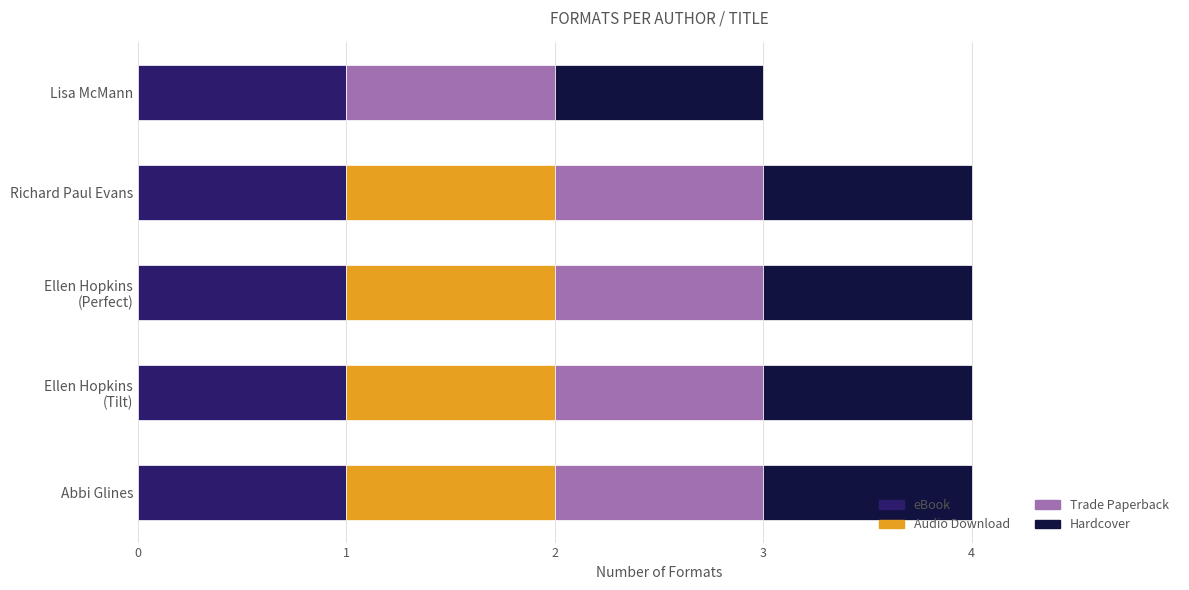

What is the total value across all series at Richard Paul Evans?

4